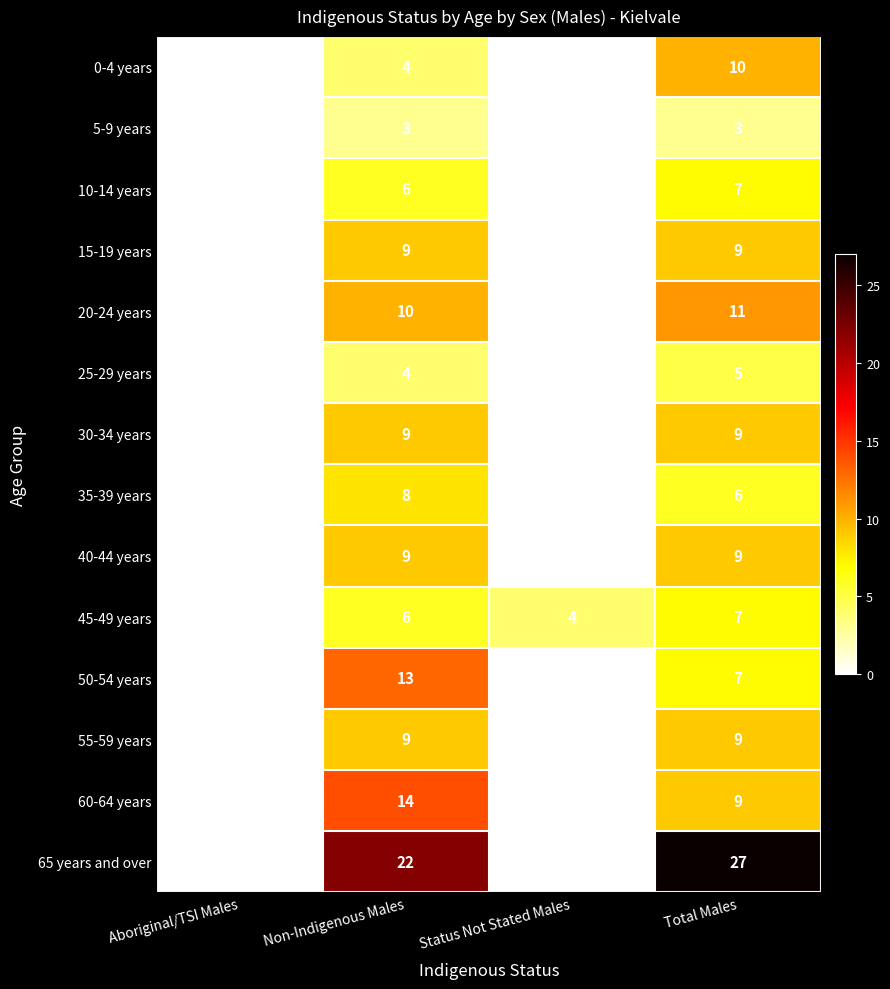

What is the highest value of the 20-24 years series?

11